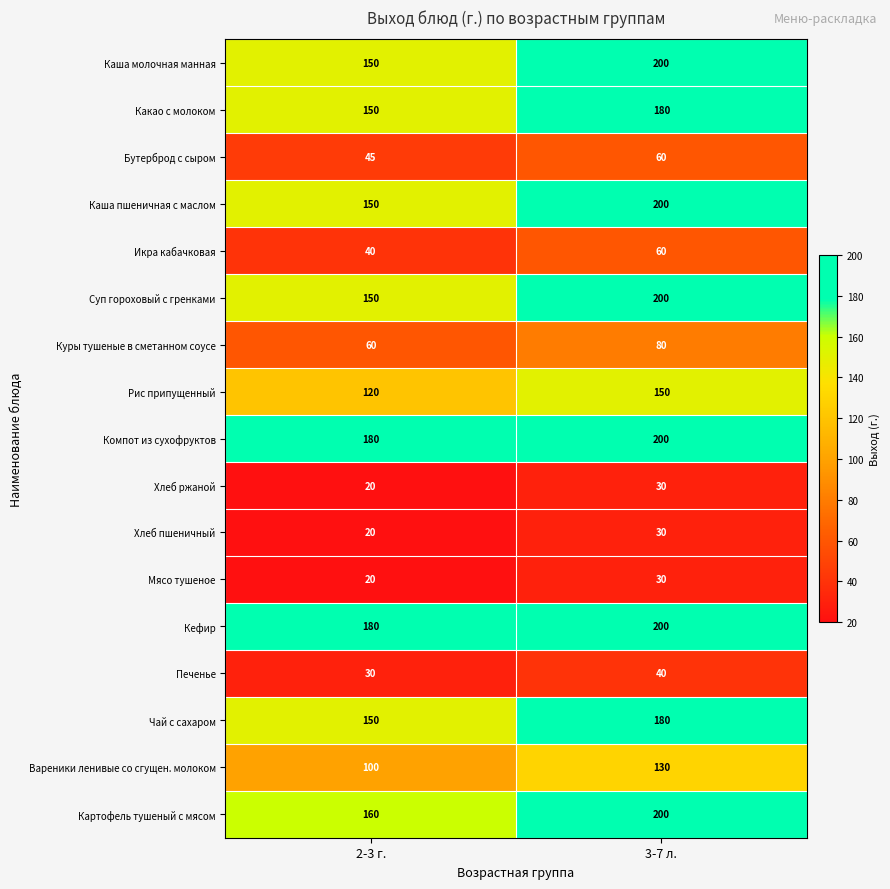

How many distinct data groups are displayed?

17